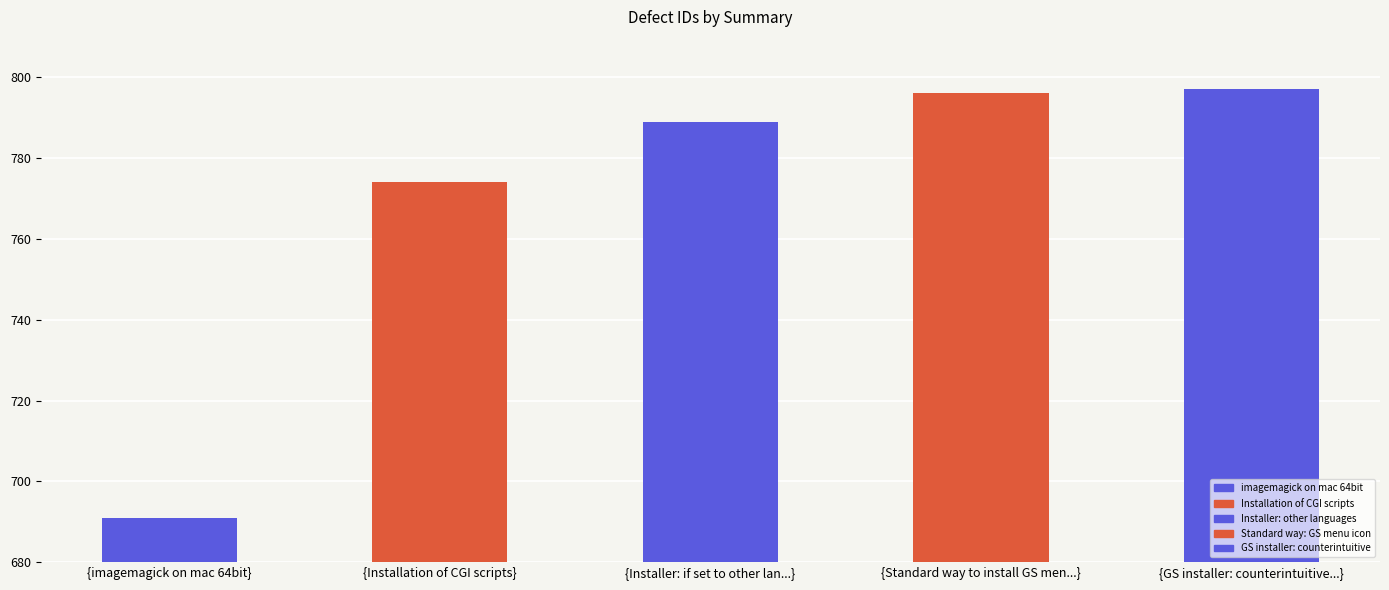

Reading right to left, extract all data points from this chart.

797	796	789	774	691